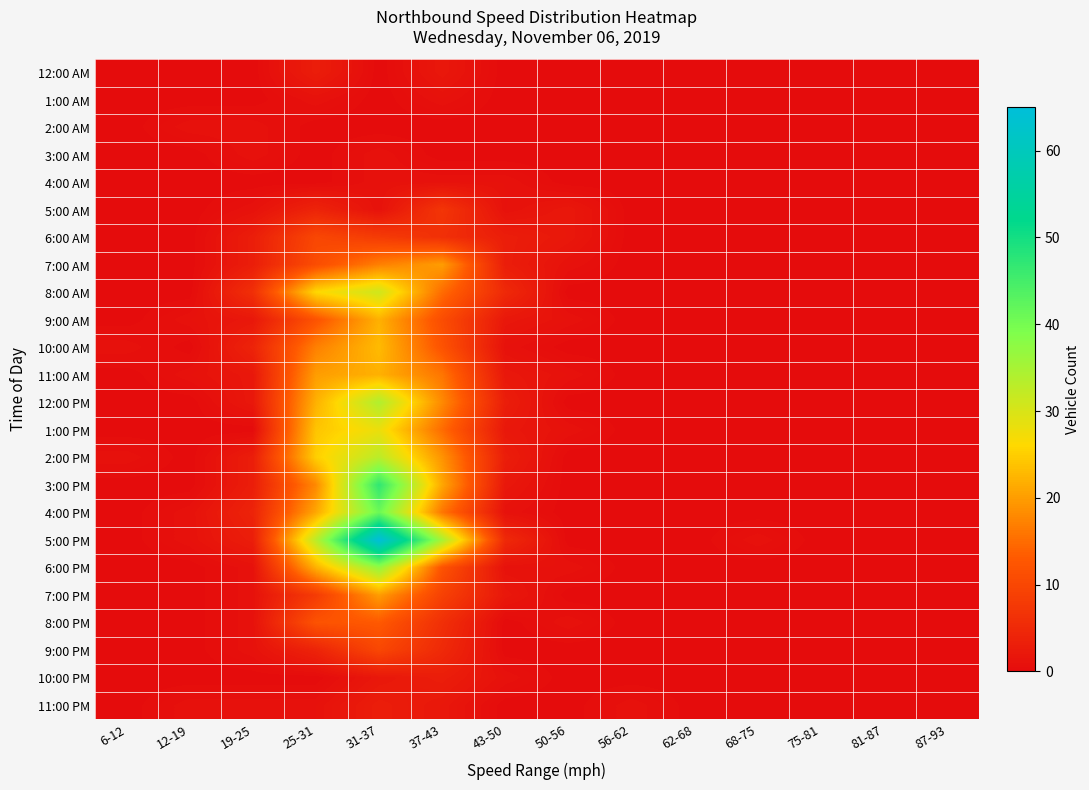

Which label corresponds to the smallest value in the chart?

6-12